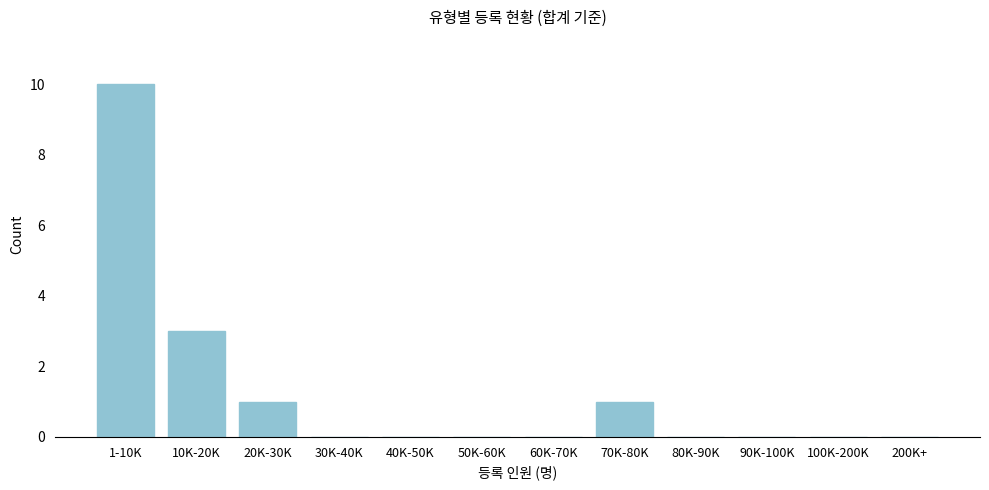

Reading right to left, transcribe all the data shown in this chart.

200K+=0	100K-200K=0	90K-100K=0	80K-90K=0	70K-80K=1	60K-70K=0	50K-60K=0	40K-50K=0	30K-40K=0	20K-30K=1	10K-20K=3	1-10K=10